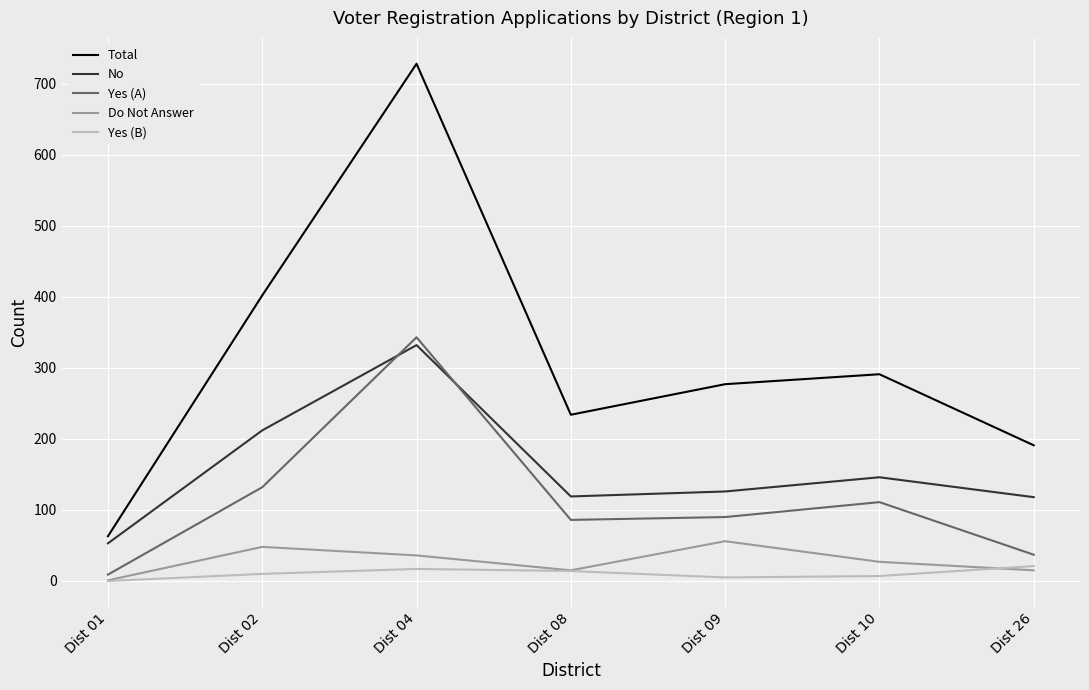

What is the average value of the Yes (A) series?

115